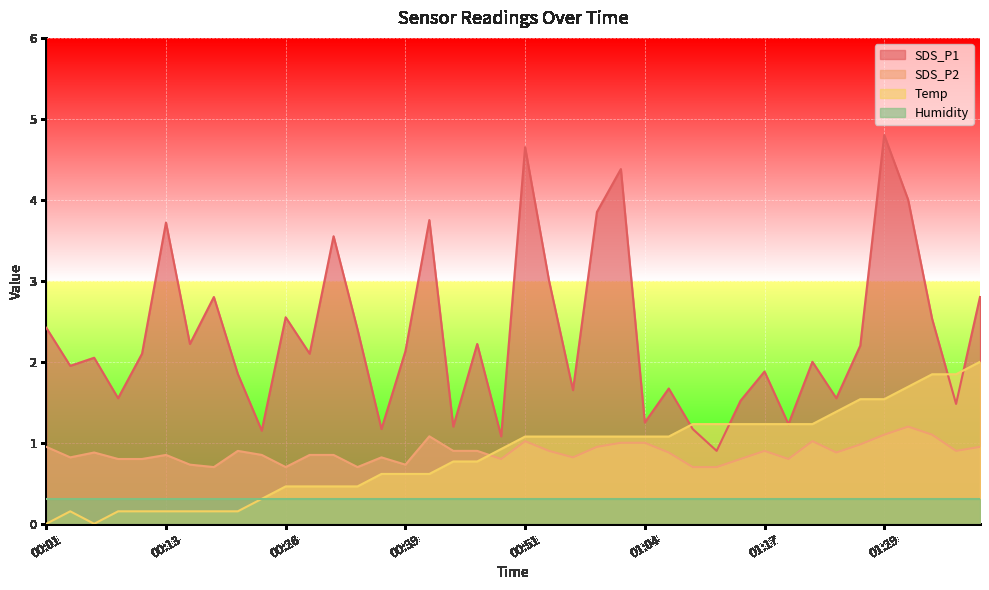

Which series changed the most between 00:08 and 00:13?

SDS_P1